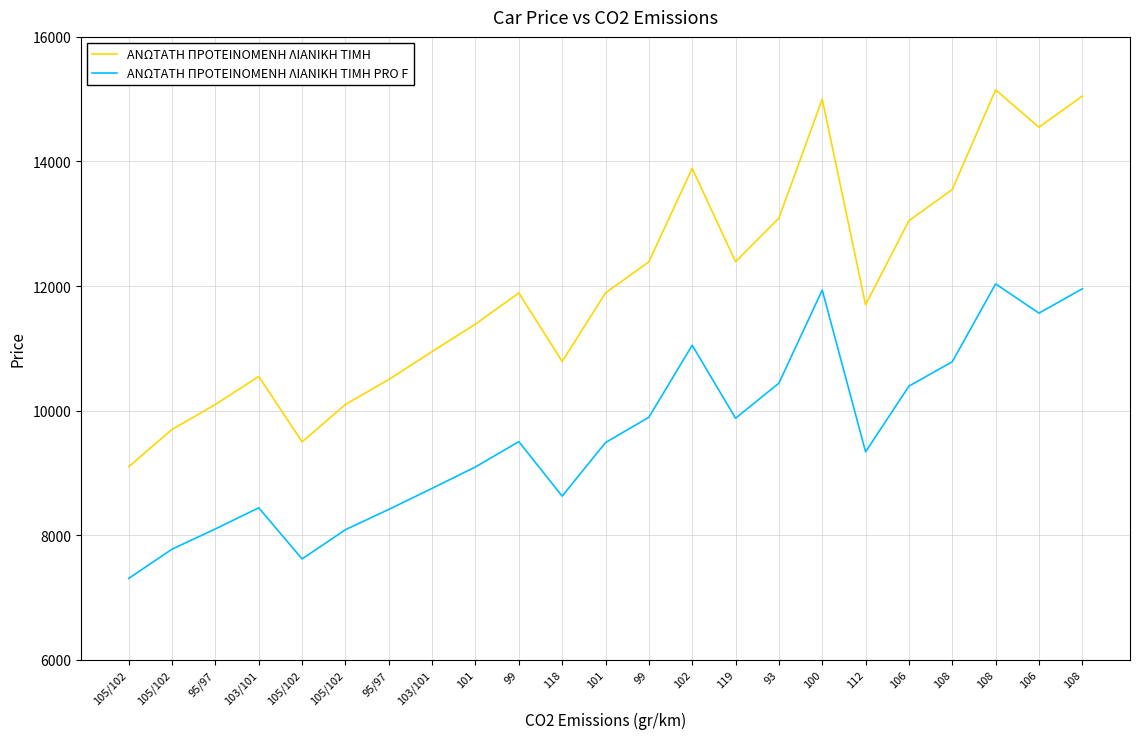

What are all the series names shown in the legend?

ΑΝΩΤΑΤΗ ΠΡΟΤΕΙΝΟΜΕΝΗ ΛΙΑΝΙΚΗ TIMH, ΑΝΩΤΑΤΗ ΠΡΟΤΕΙΝΟΜΕΝΗ ΛΙΑΝΙΚΗ TIMH PRO F